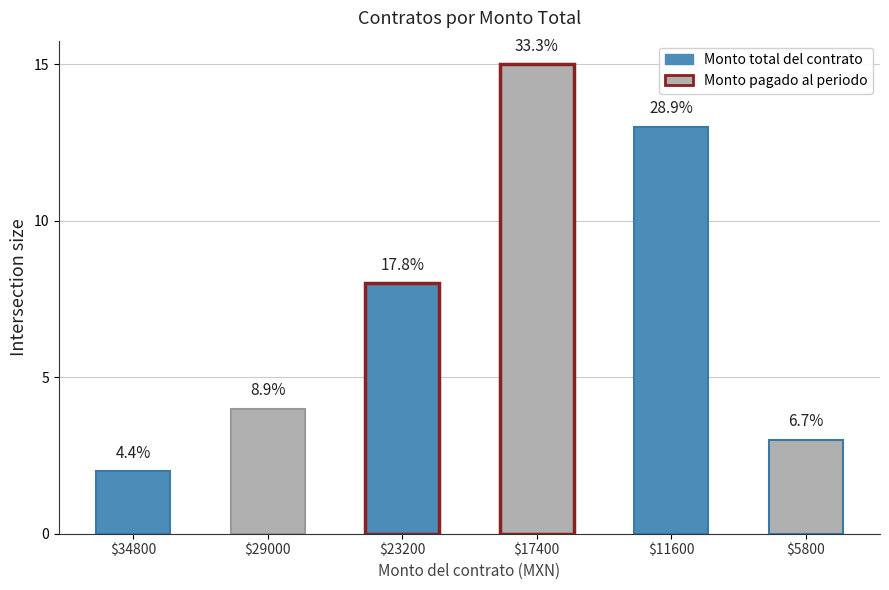

What is the value of the 3rd bar from the left?

8